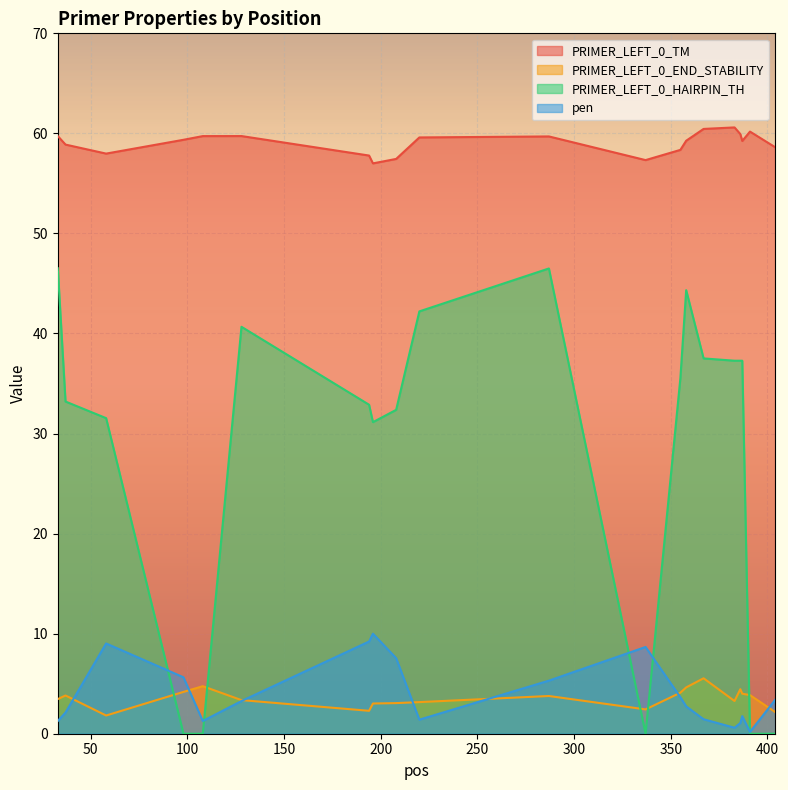

Which category has the highest value across all series?

383